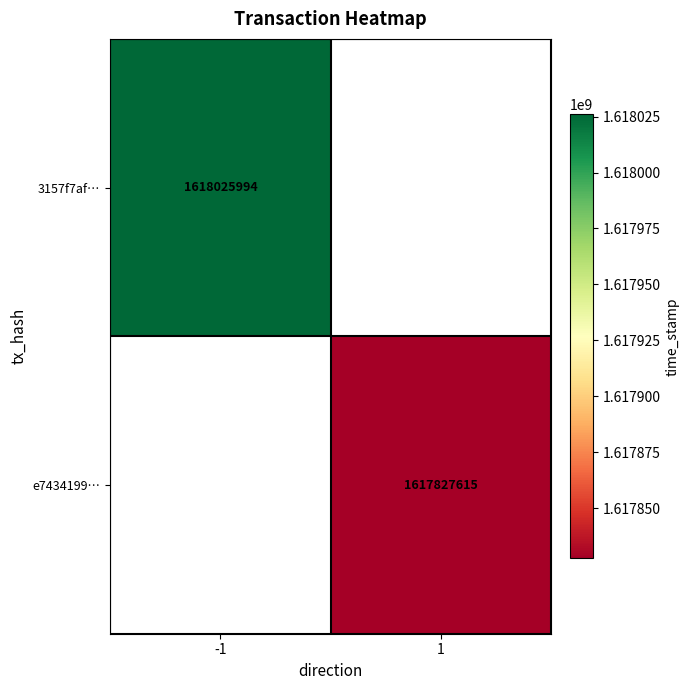

True or false: 3157f7af… has a value of 2248172979 at -1.

False